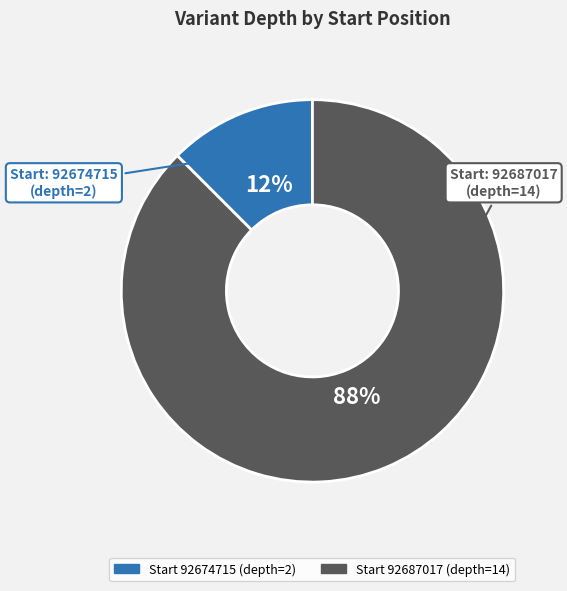

To the nearest percent, what is the average slice percentage?

50%